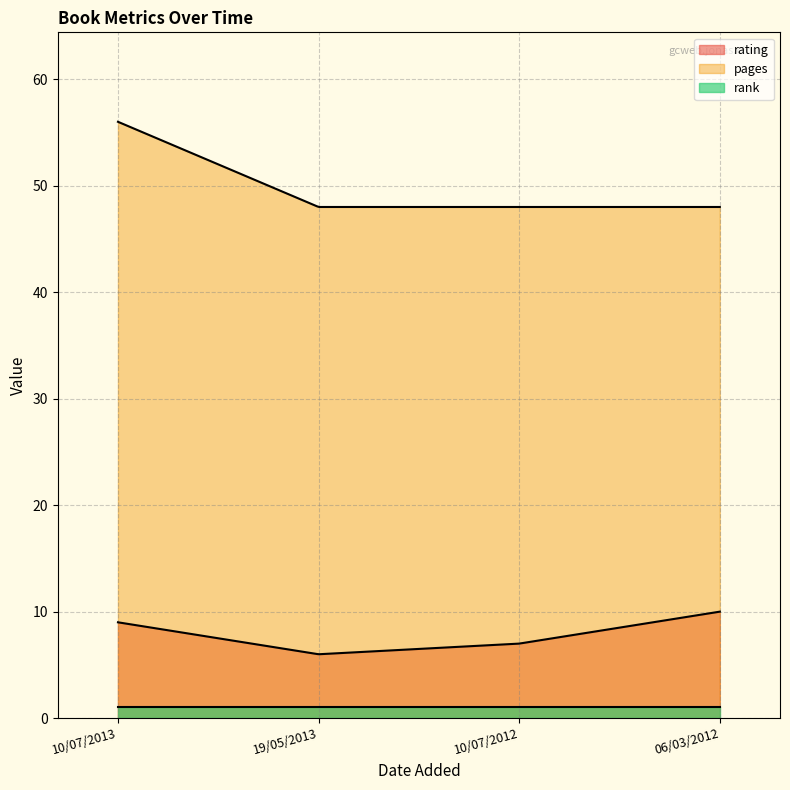

True or false: rating and pages intersect in this chart.

False